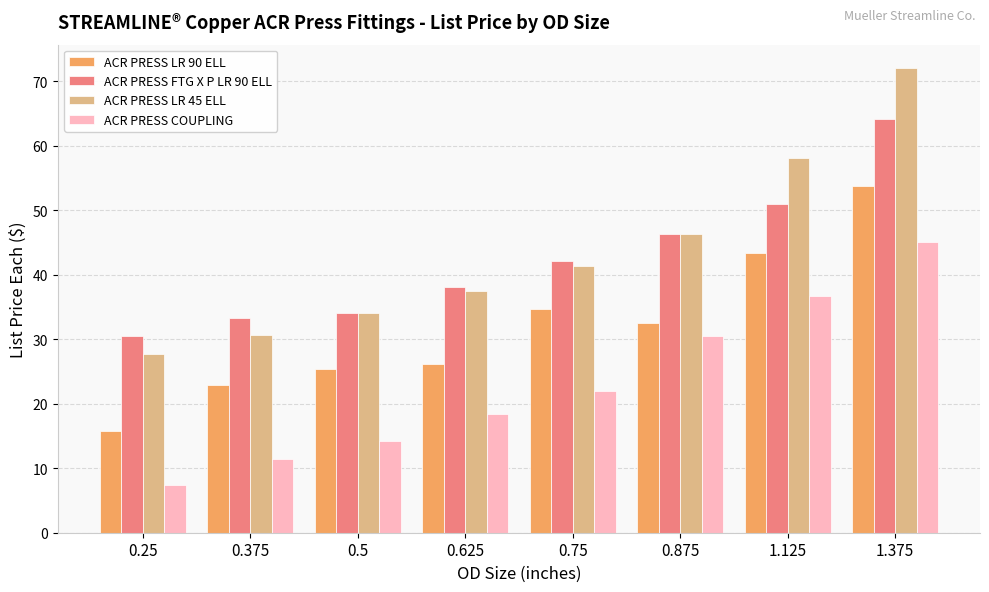

Which series has the largest range (max minus min)?

ACR PRESS LR 45 ELL